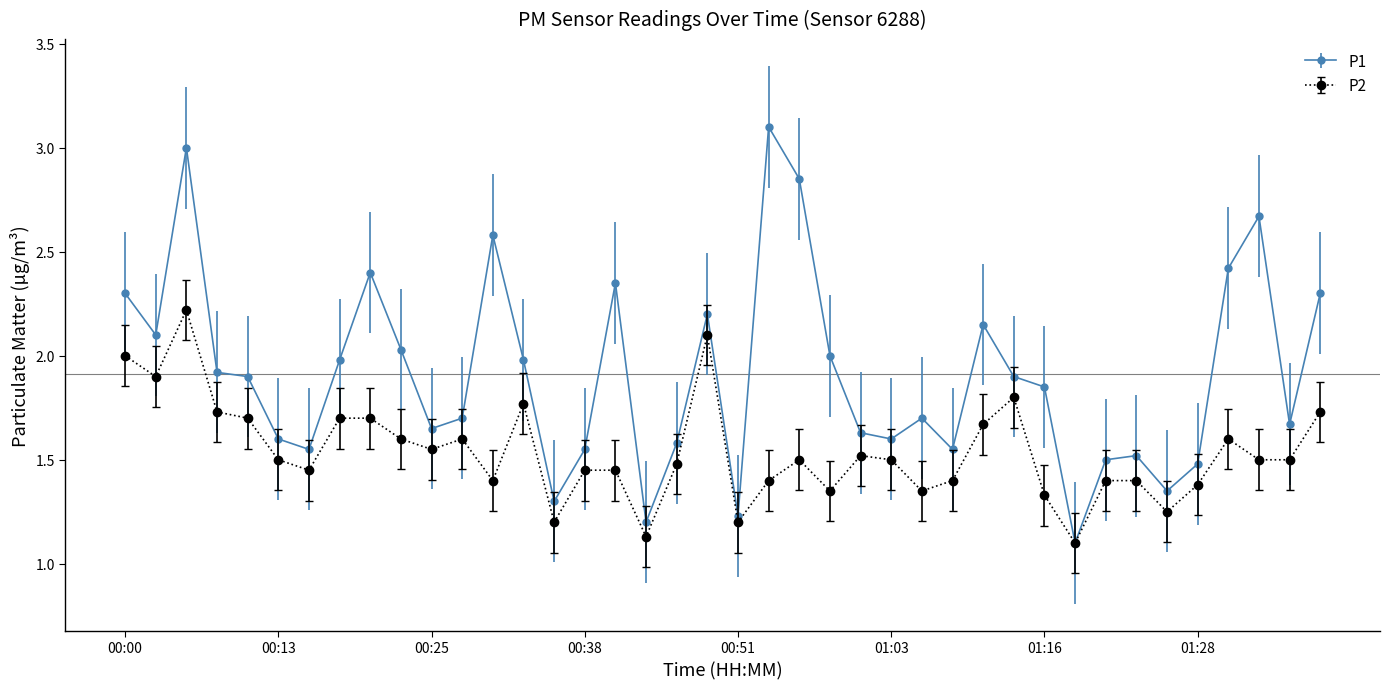

What is the maximum value shown in the chart?

3.1